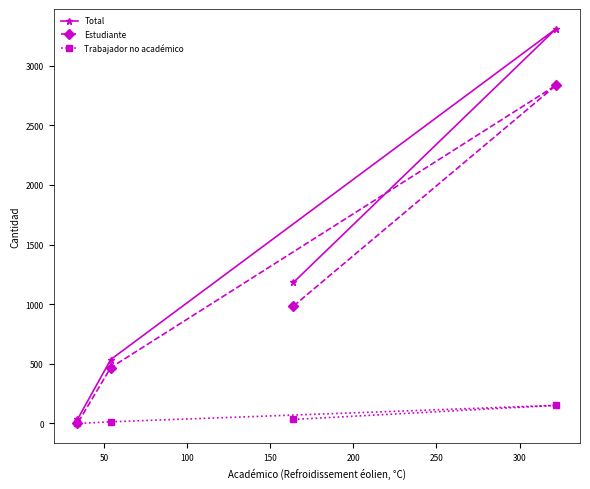

List the series in order of their overall mean, highest first.

Total, Estudiante, Trabajador no académico